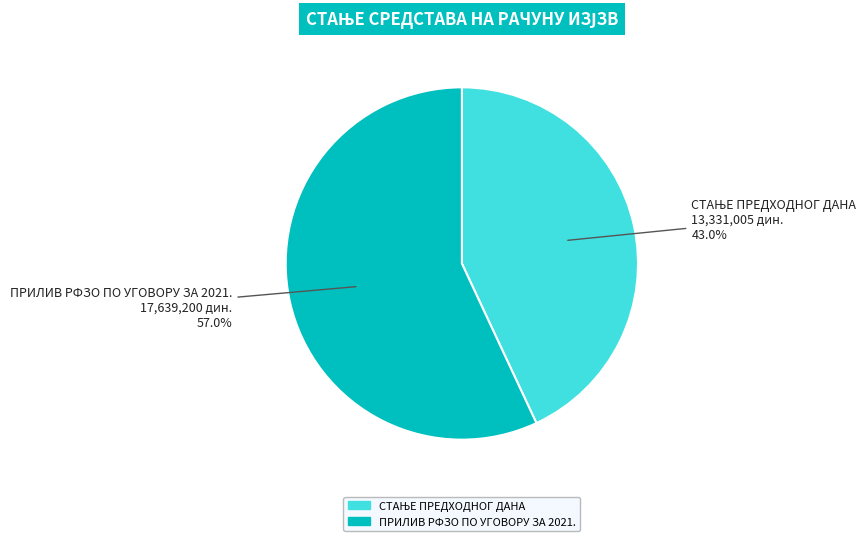

What is the largest slice in the pie chart?

ПРИЛИВ РФЗО ПО УГОВОРУ ЗА 2021.